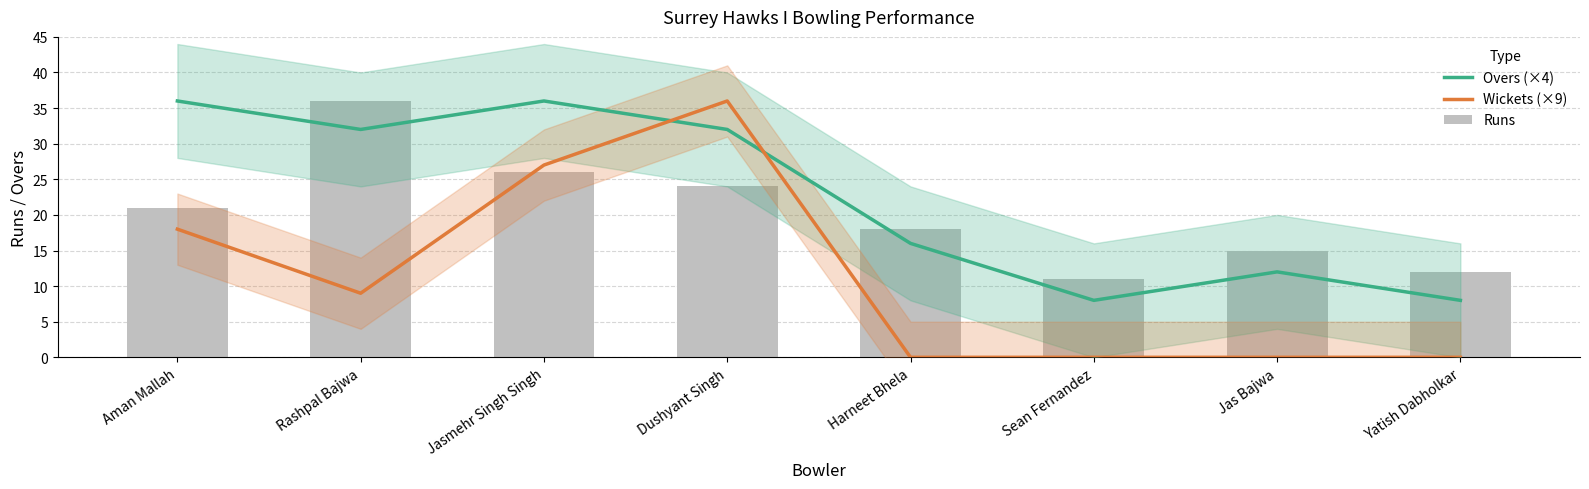

What is the total value across all series at Jas Bajwa?

27